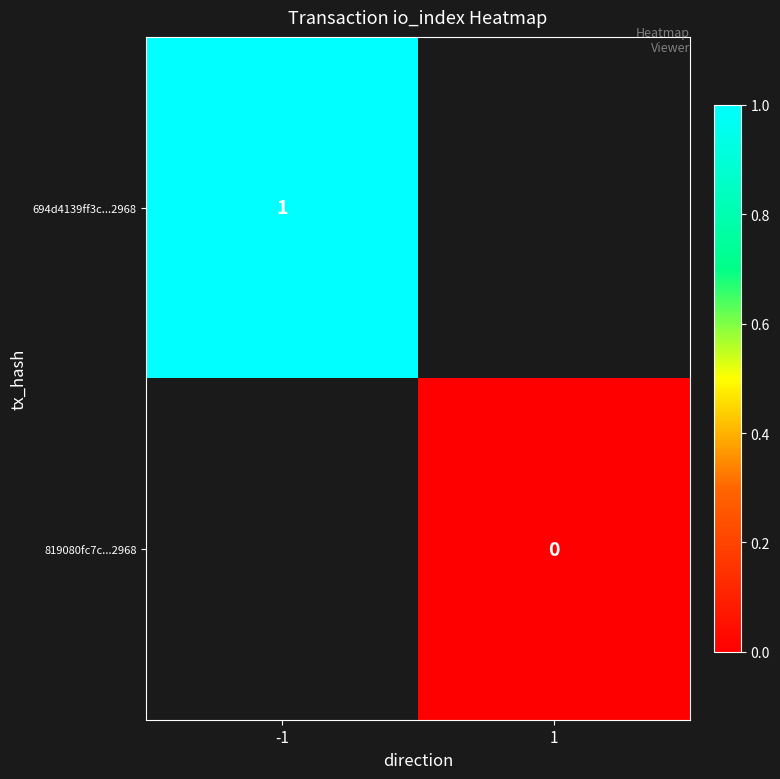

At how many categories does at least one series exceed 0?

1